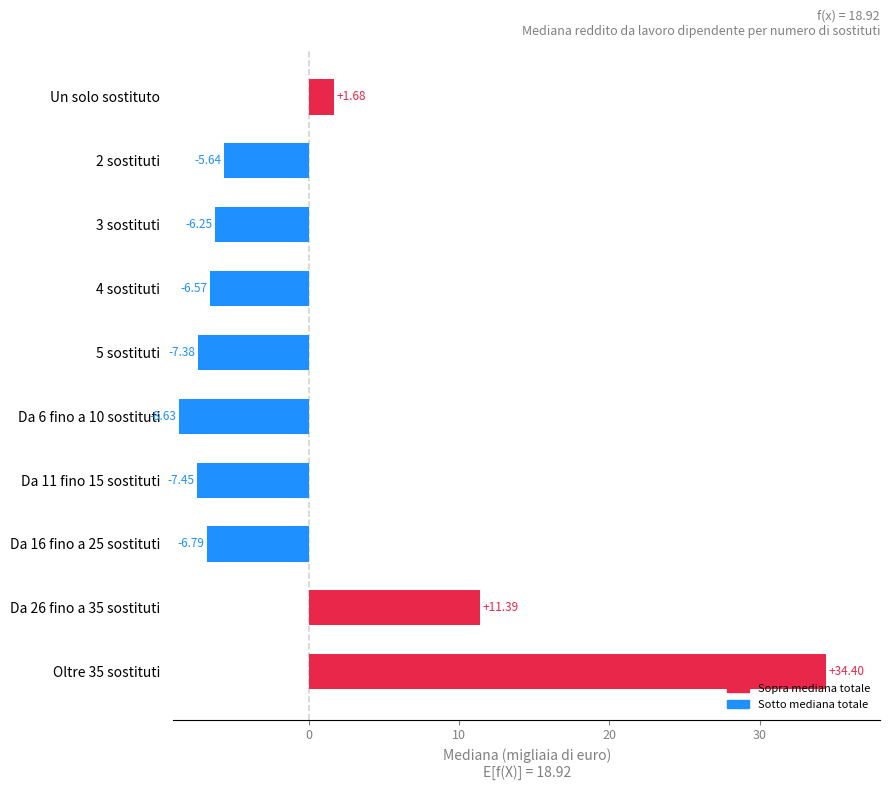

Rank the categories by value from lowest to highest.

Da 6 fino a 10 sostituti, Da 11 fino 15 sostituti, 5 sostituti, Da 16 fino a 25 sostituti, 4 sostituti, 3 sostituti, 2 sostituti, Un solo sostituto, Da 26 fino a 35 sostituti, Oltre 35 sostituti